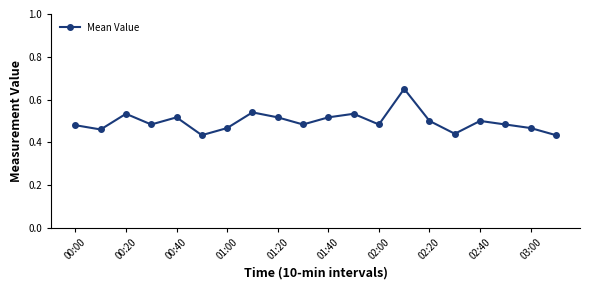

What is the sum of all values?

9.9